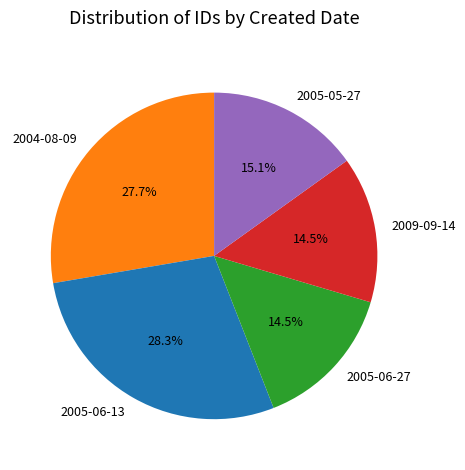

What percentage is the 2005-06-13 slice, to the nearest percent?

28%